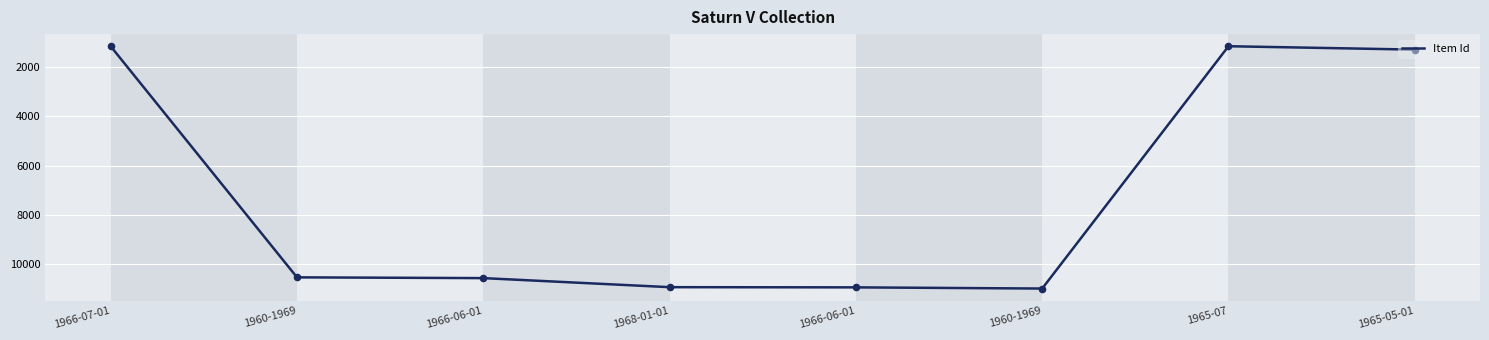

Approximately how many times larger is the value at 1966-06-01 compared to 1960-1969?

1.0